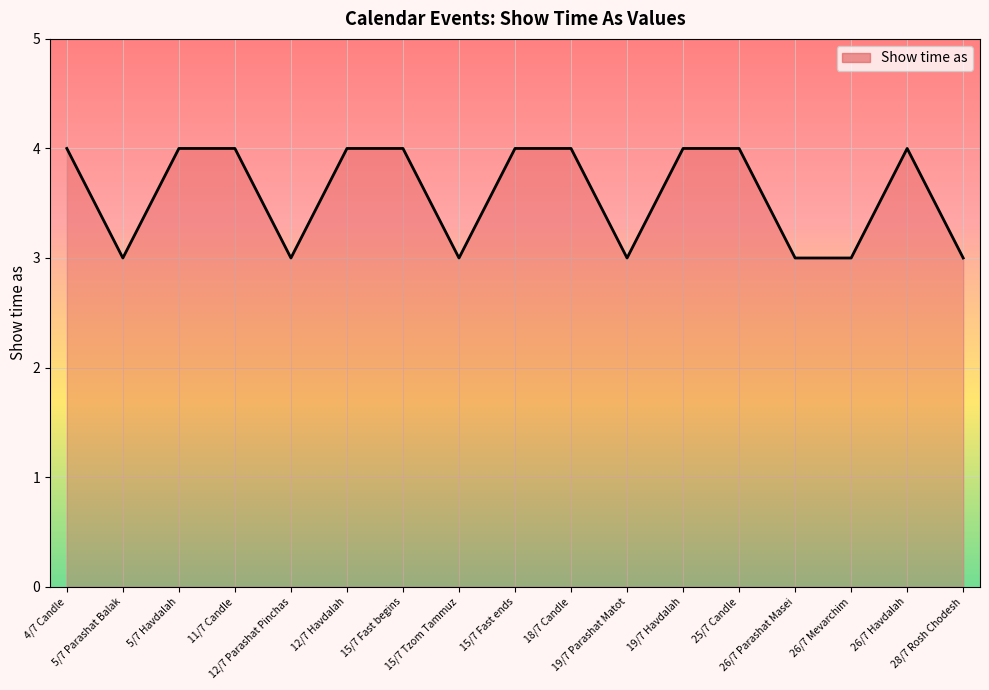

What is the minimum value shown in the chart?

3